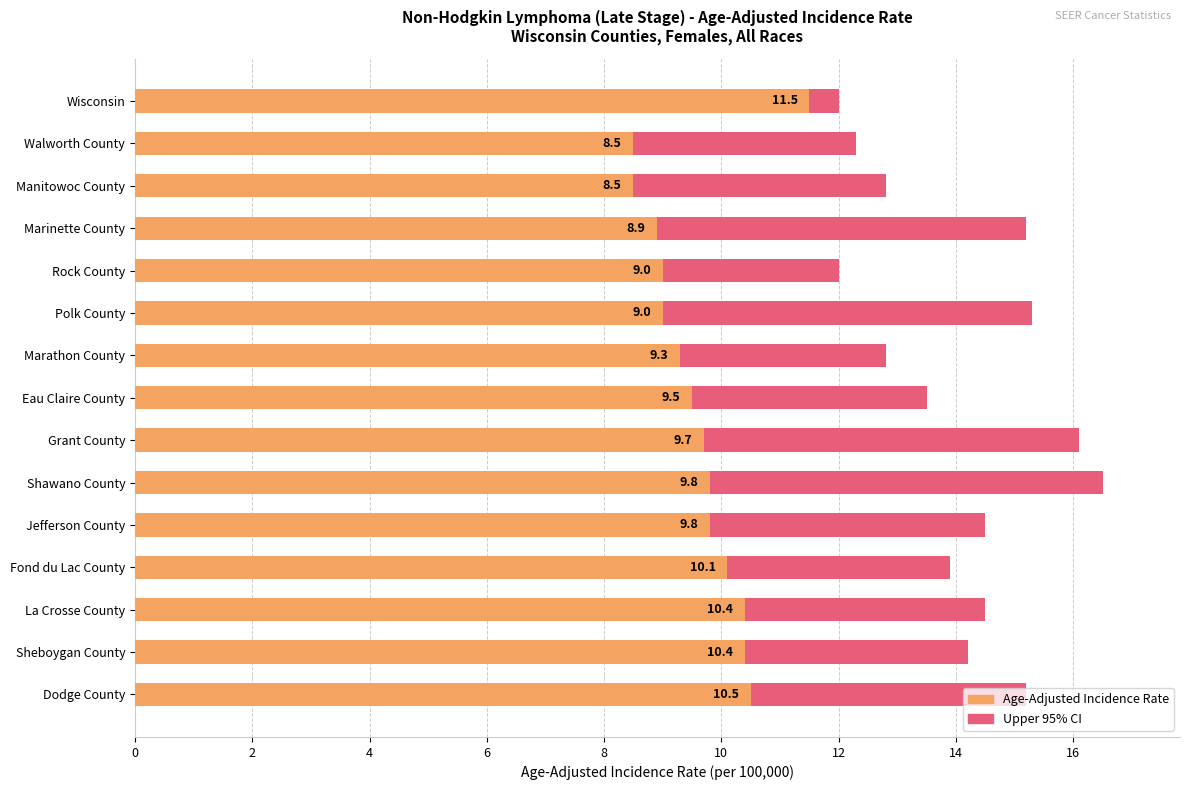

Rank the series by their average value, from lowest to highest.

Age-Adjusted Incidence Rate, Upper 95% CI